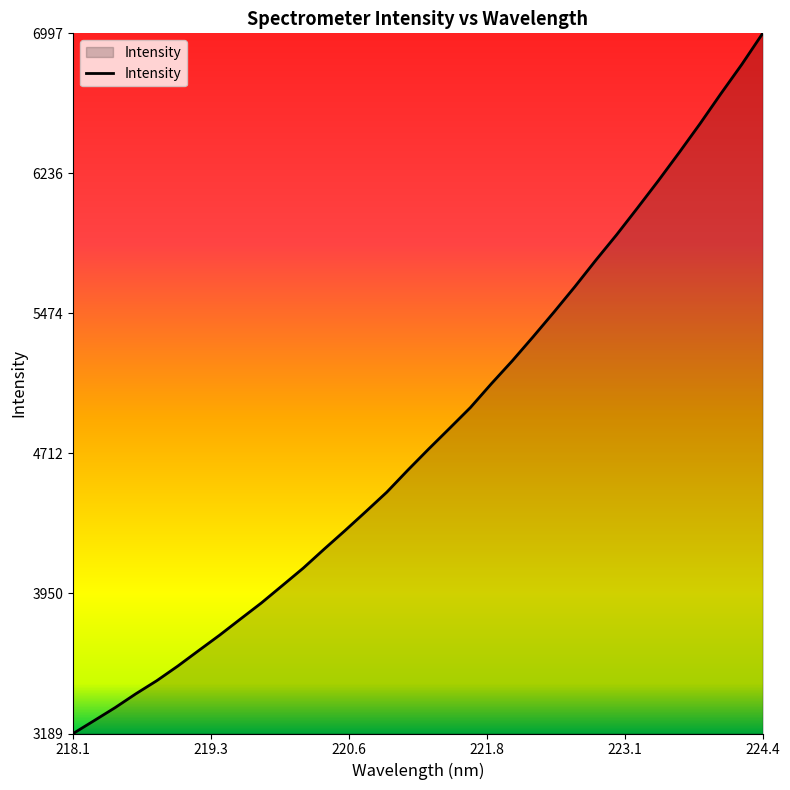

What is the maximum value shown in the chart?

6997.8